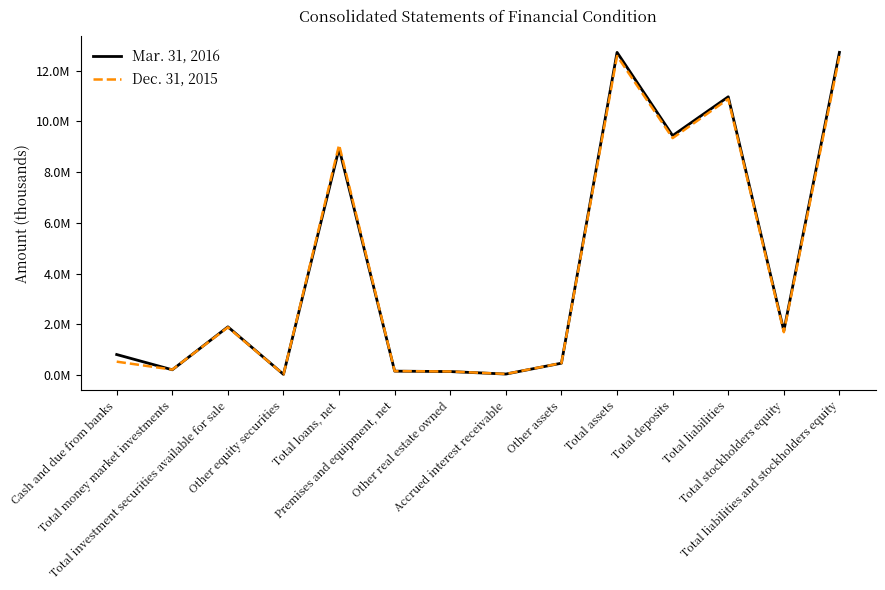

Is this an area chart (filled region under the line)?

No